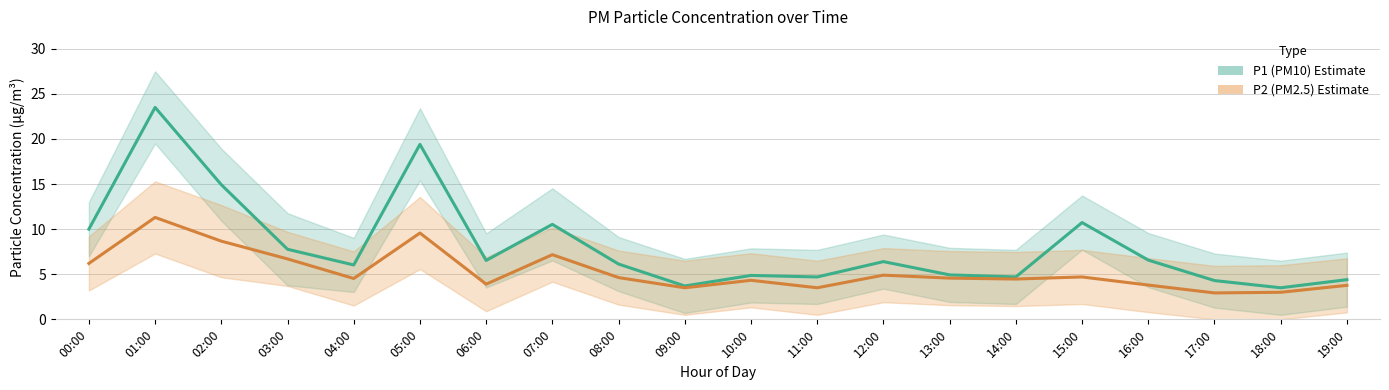

True or false: P1 (PM10) and P2 (PM2.5) intersect in this chart.

False